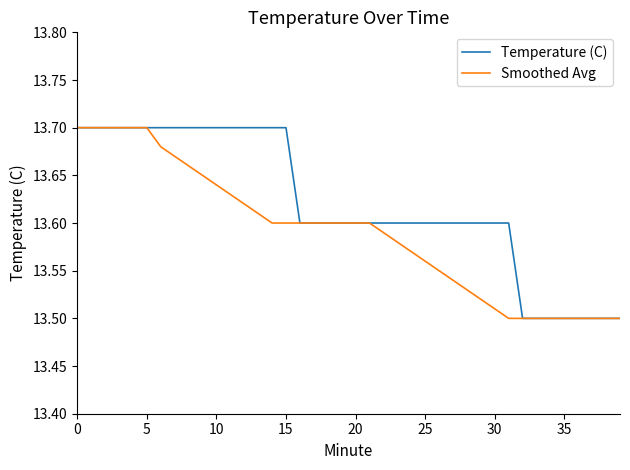

What are all the series names shown in the legend?

Temperature (C), Smoothed Avg